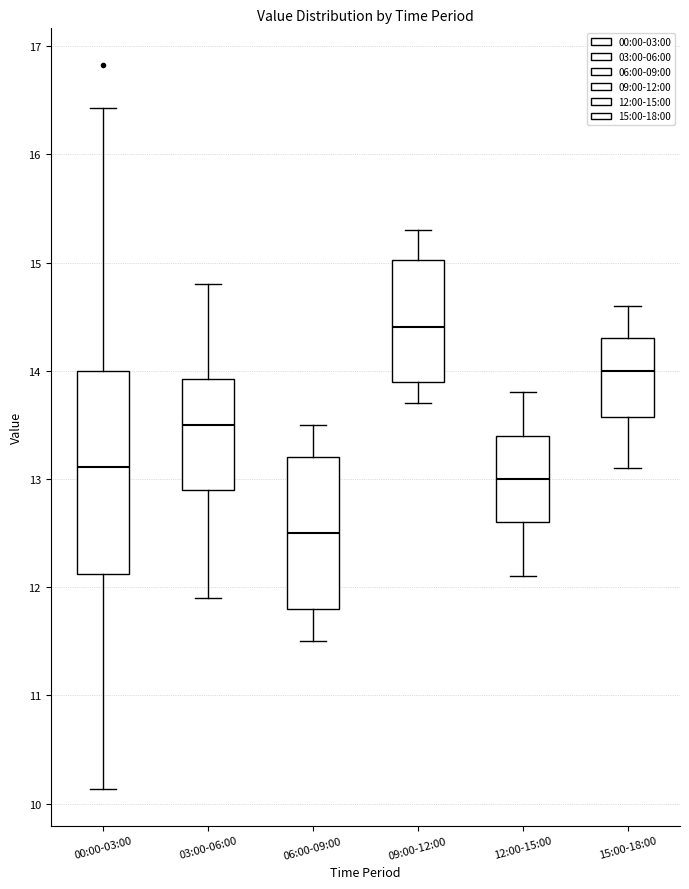

Reading left to right, read every box against the y-axis: the position of its median line, the range the box covers, and the ends of its whiskers. The values are not printed on the chart, so give them approximately, as read against the axis.

00:00-03:00: median 13.1, box 12.1 to 14.0, whiskers 10.1 to 16.4
03:00-06:00: median 13.5, box 12.9 to 13.9, whiskers 11.9 to 14.8
06:00-09:00: median 12.5, box 11.8 to 13.2, whiskers 11.5 to 13.5
09:00-12:00: median 14.4, box 13.9 to 15.0, whiskers 13.7 to 15.3
12:00-15:00: median 13.0, box 12.6 to 13.4, whiskers 12.1 to 13.8
15:00-18:00: median 14.0, box 13.6 to 14.3, whiskers 13.1 to 14.6